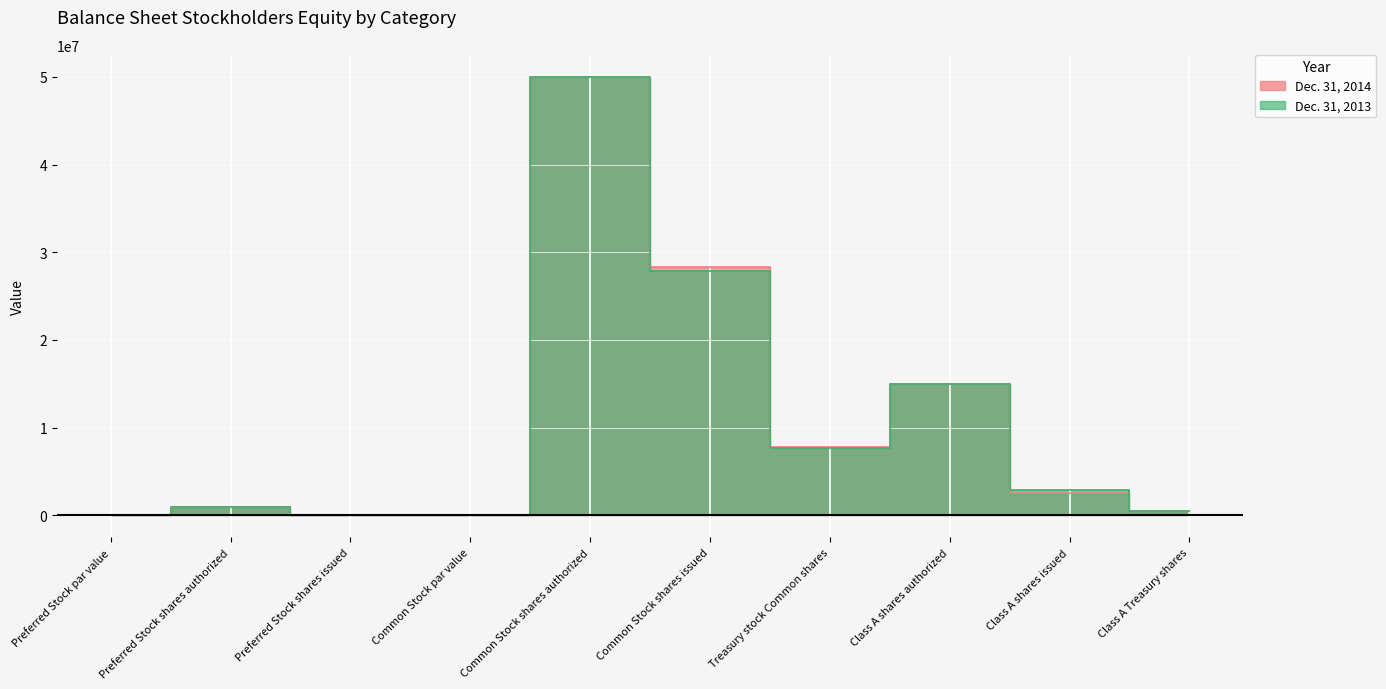

Where is Dec. 31, 2014 nearest to the value 25000000?

Common Stock shares issued